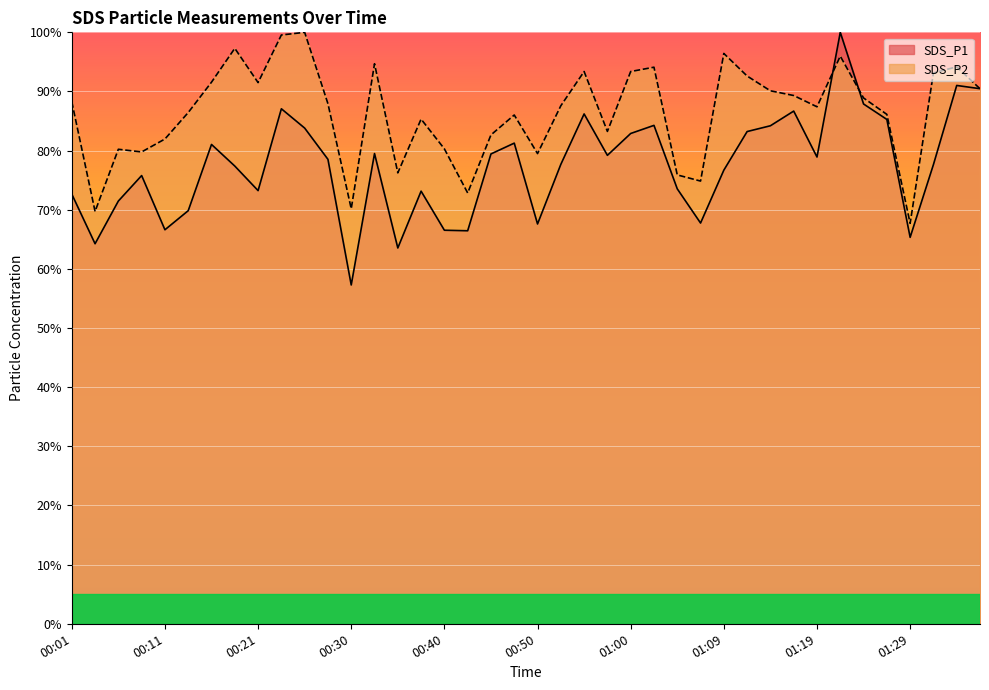

Which series changed the most between 00:33 and 00:43?

SDS_P2